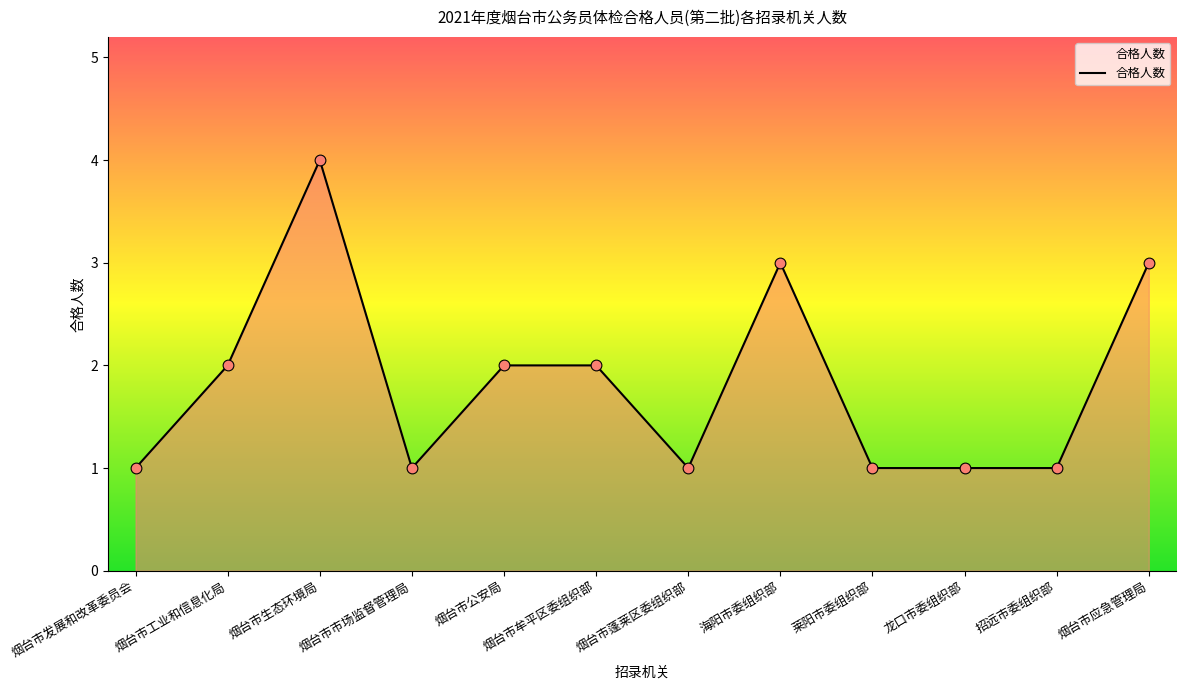

Which has a higher value, 烟台市应急管理局 or 烟台市蓬莱区委组织部?

烟台市应急管理局